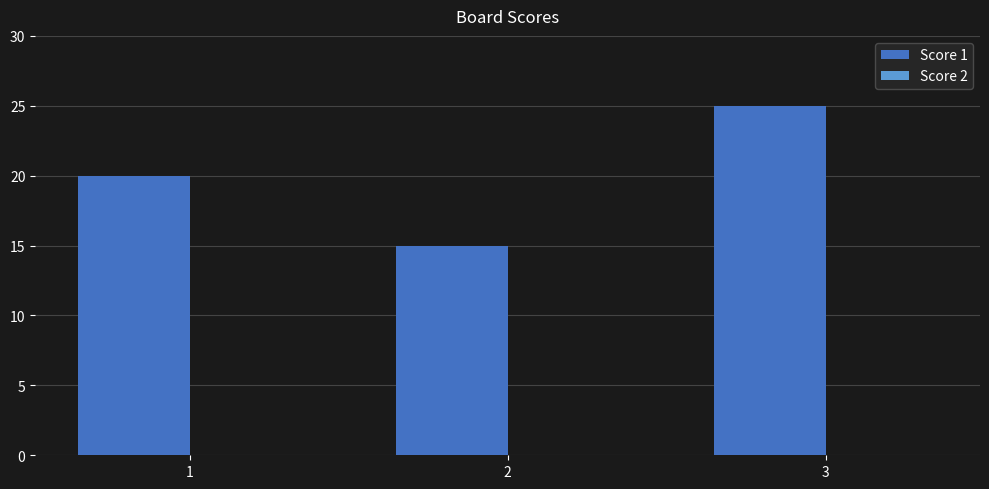

Read the value at 1, to the nearest 5.

20